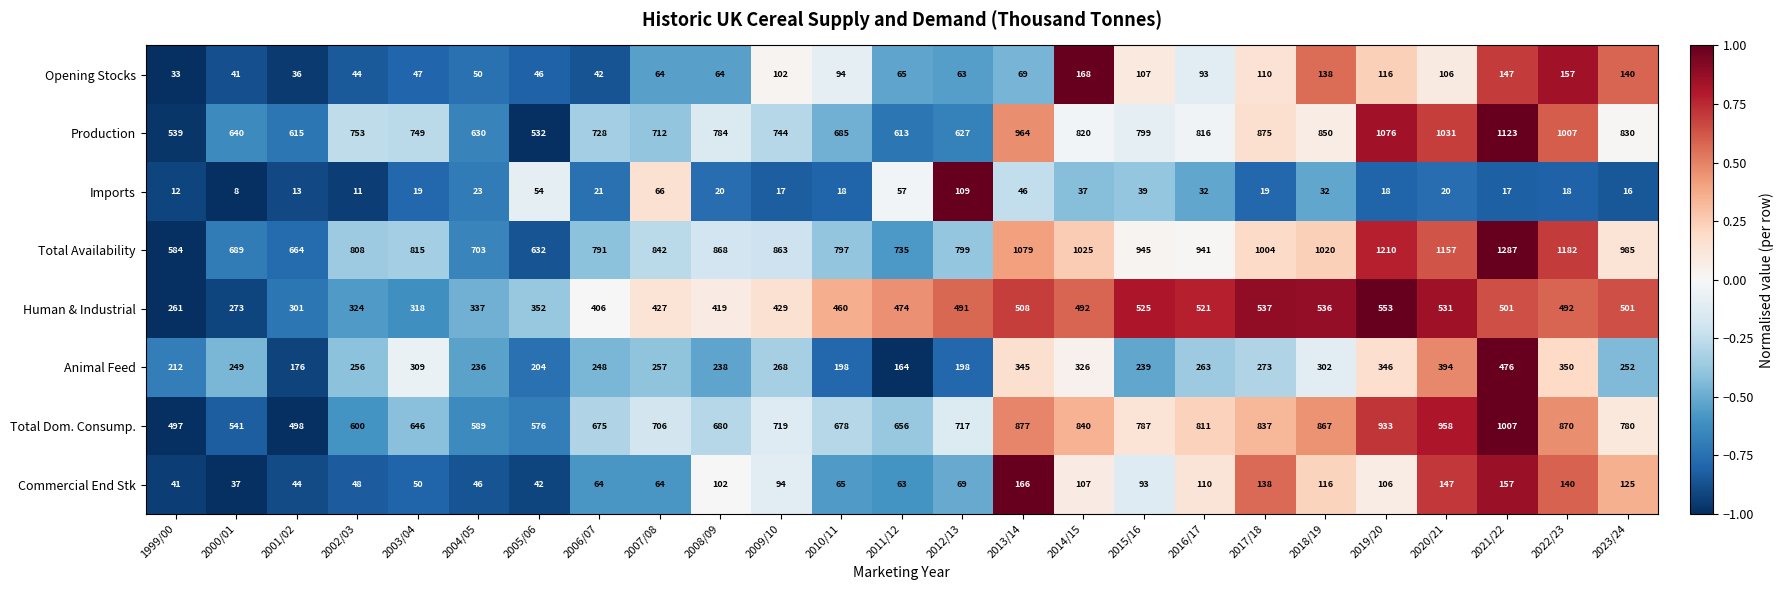

Is the value of Animal Feed at 2021/22 greater than the value of Imports at 2008/09?

Yes